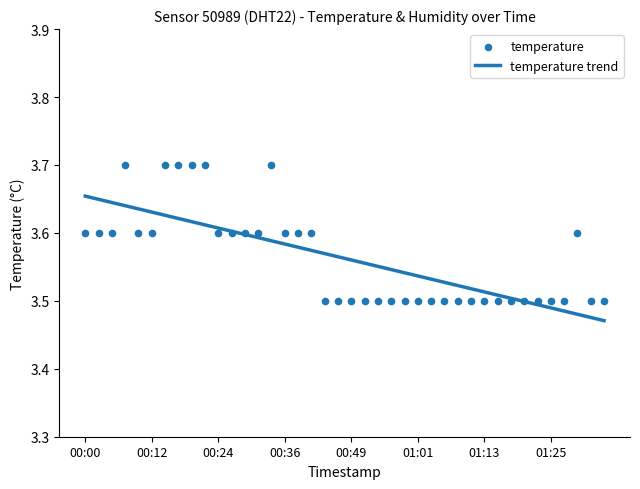

Which series contains the lowest Y value?

temperature trend